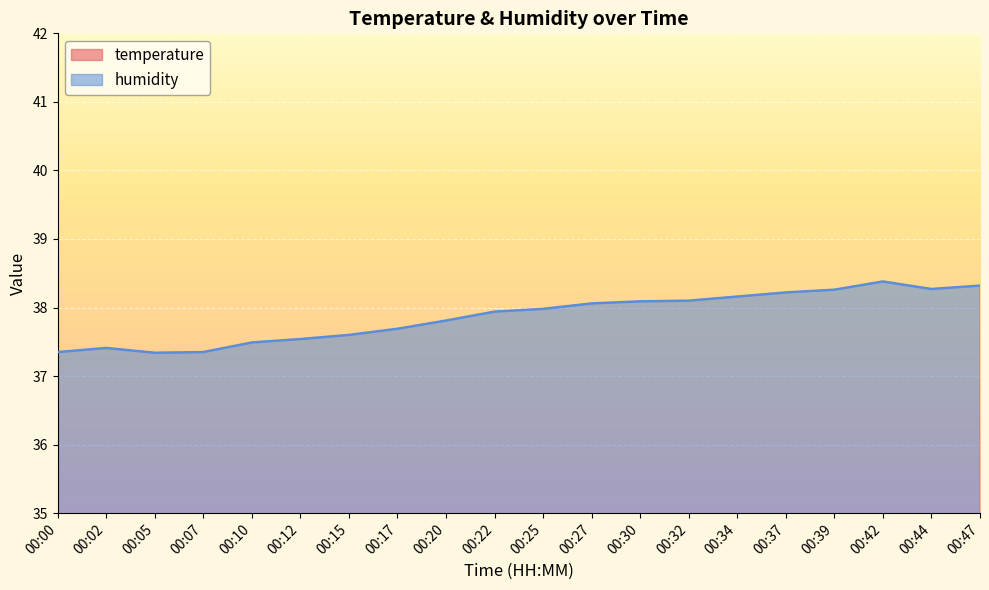

Reading left to right, transcribe all the data shown in this chart.

temperature: 00:00=32.1	00:02=32.0	00:05=32.0	00:07=31.9	00:10=31.9	00:12=31.9	00:15=31.8	00:17=31.8	00:20=31.7	00:22=31.7	00:25=31.6	00:27=31.6	00:30=31.6	00:32=31.5	00:34=31.5	00:37=31.5	00:39=31.5	00:42=31.4	00:44=31.4	00:47=31.4
humidity: 00:00=37.4	00:02=37.4	00:05=37.3	00:07=37.4	00:10=37.5	00:12=37.5	00:15=37.6	00:17=37.7	00:20=37.8	00:22=37.9	00:25=38.0	00:27=38.1	00:30=38.1	00:32=38.1	00:34=38.2	00:37=38.2	00:39=38.3	00:42=38.4	00:44=38.3	00:47=38.3